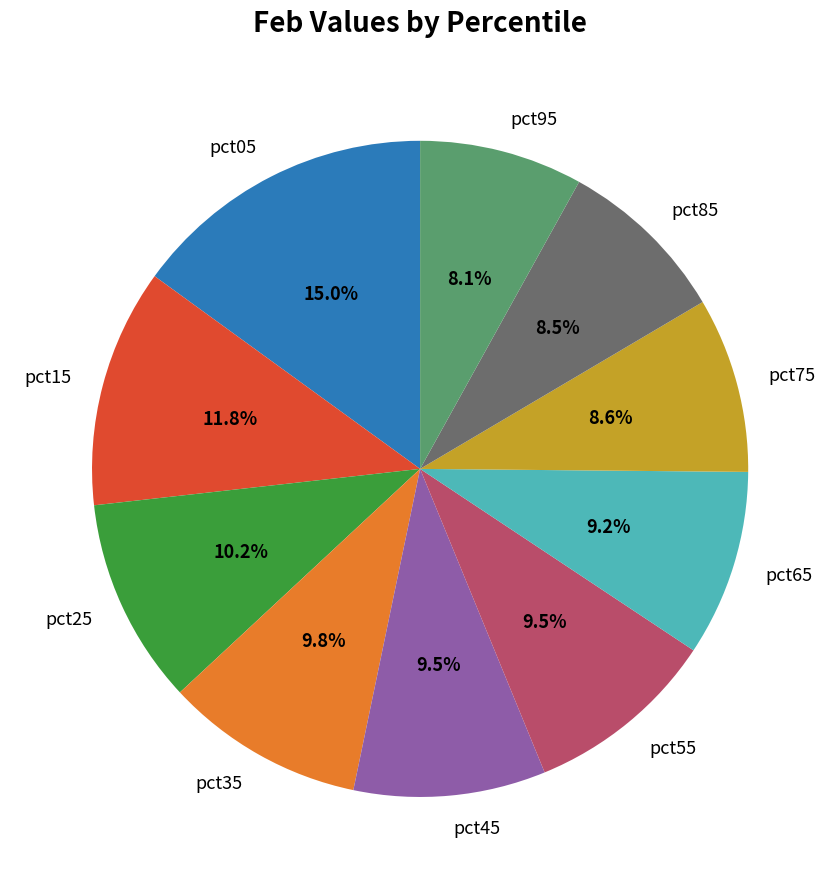

Which slice is the largest?

pct05